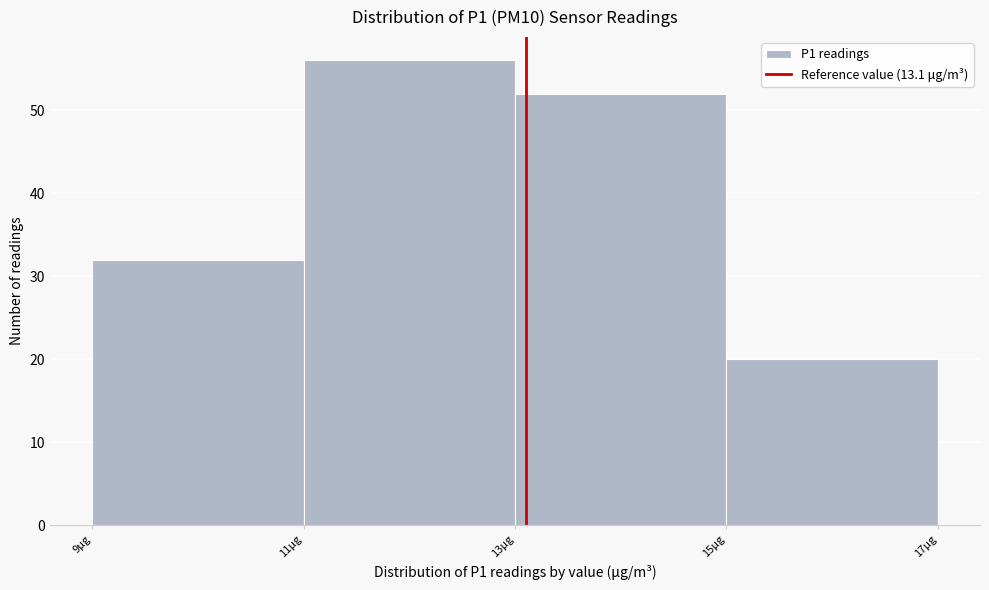

Reading left to right, list every bar in this chart as the range it spans on the x-axis followed by its height. The values are not printed on the chart, so give them approximately, as read against the axis.

9 to 11: 32
11 to 13: 56
13 to 15: 52
15 to 17: 20